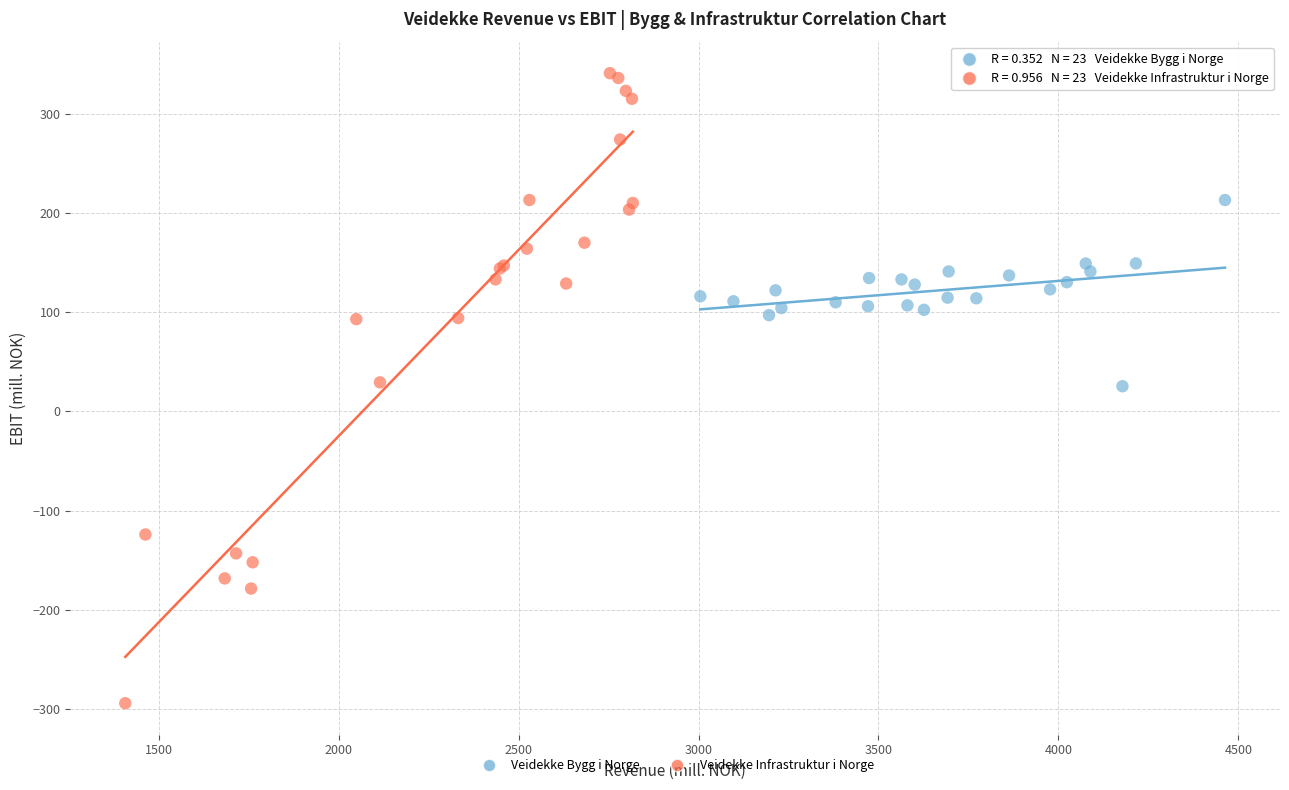

Which series has the largest Y range (max minus min)?

Veidekke Infrastruktur i Norge